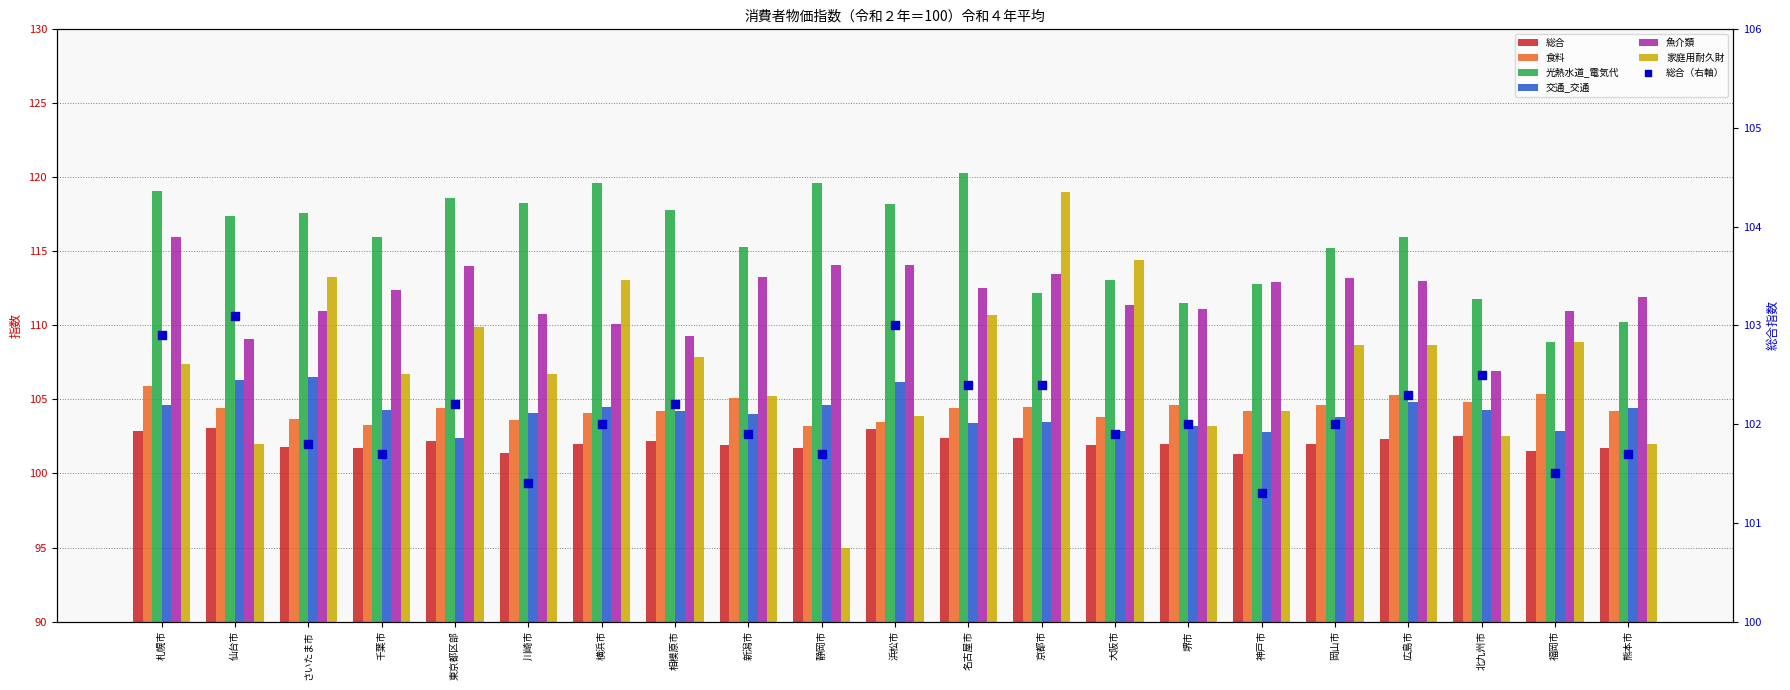

Which series has the widest spread of Y values?

家庭用耐久財